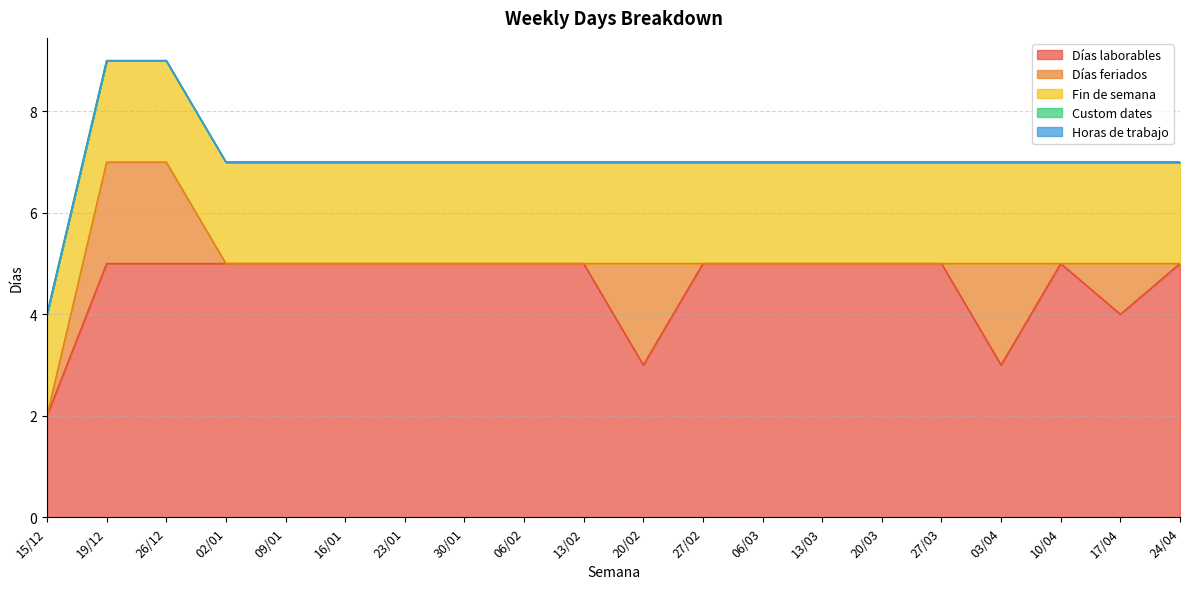

Where is Custom dates nearest to the value 0?

15/12